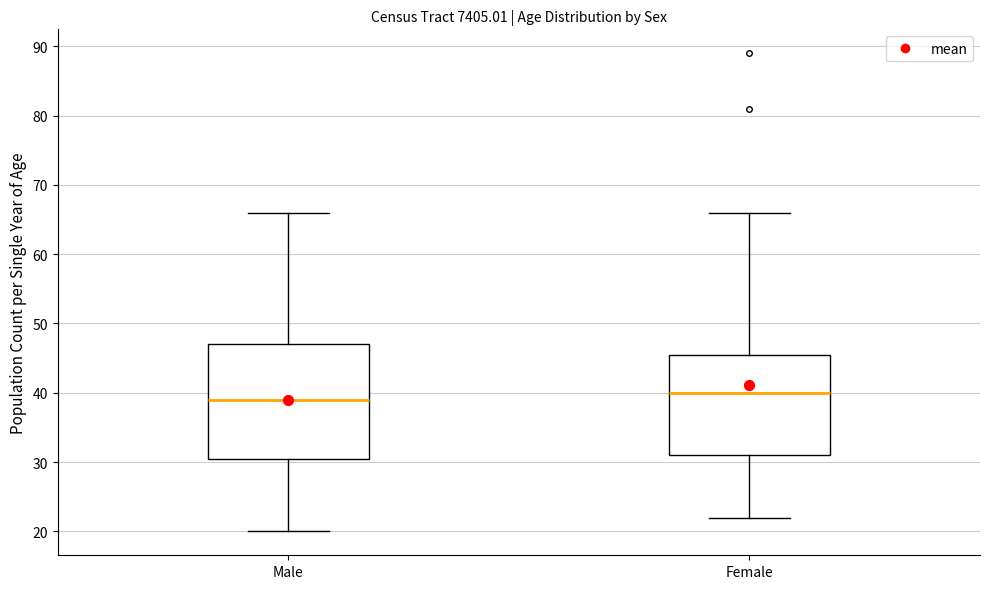

Comparing the boxes themselves (not the whiskers), which one is the tallest?

Male